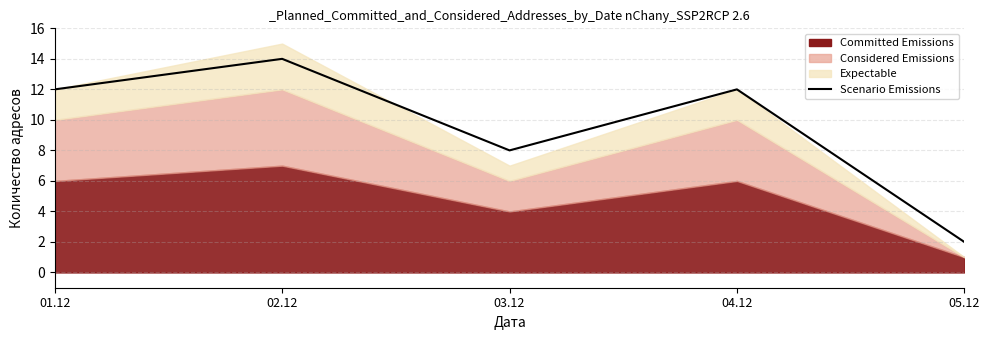

The value at 01.12 is 21. True or false?

False